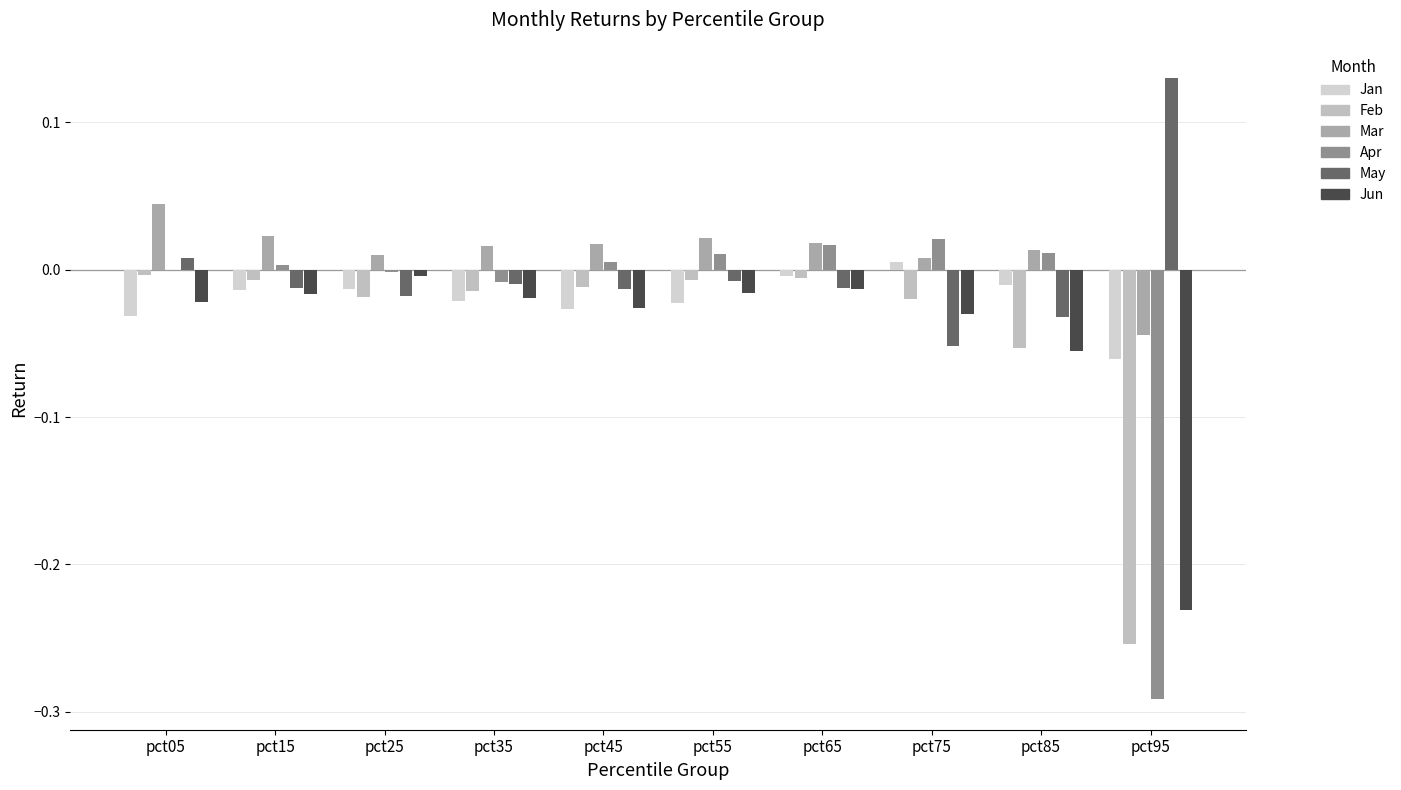

Between pct05 and pct55, which is larger?

pct55